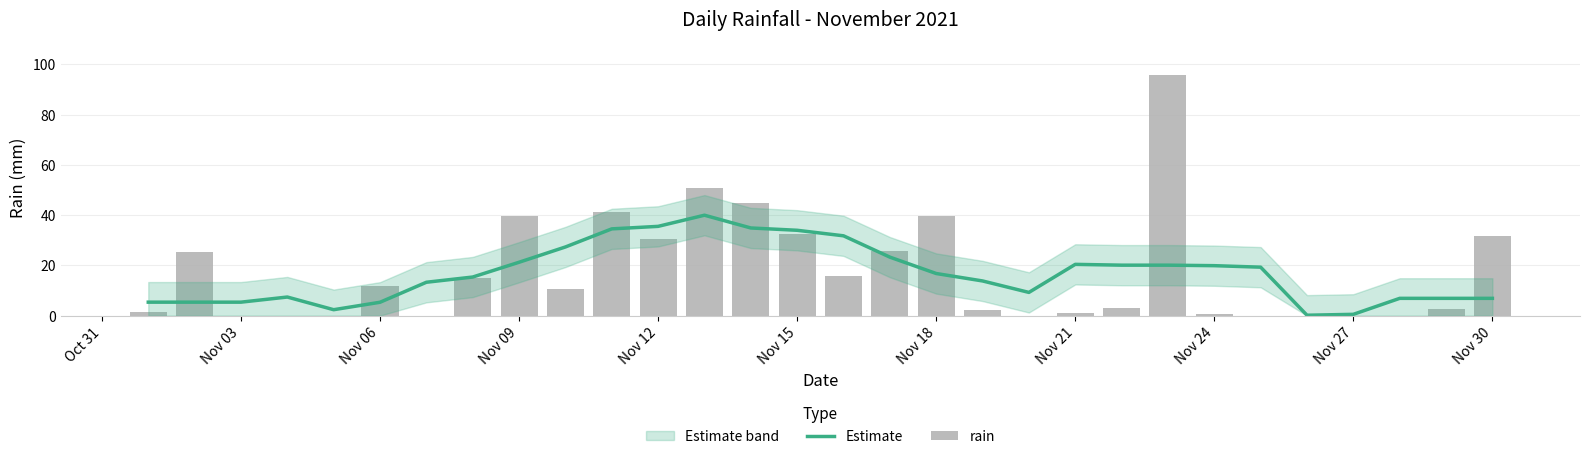

What is the sum of all Estimate values?

503.1